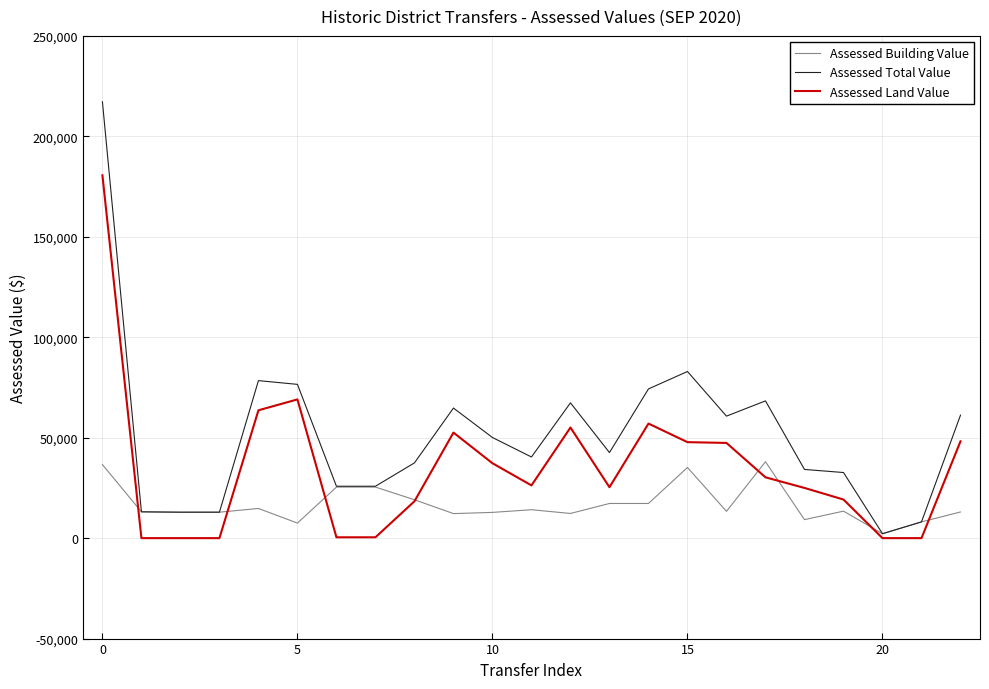

Which series has the largest range (max minus min)?

Assessed Total Value